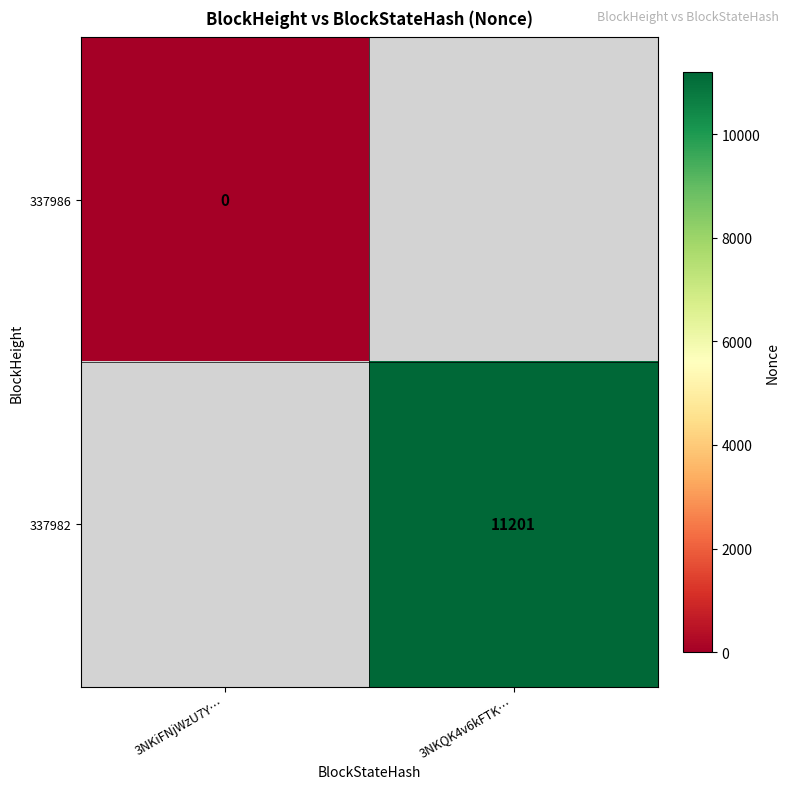

The 337982 series shows 4277 at 3NKQK4v6kFTK…. True or false?

False